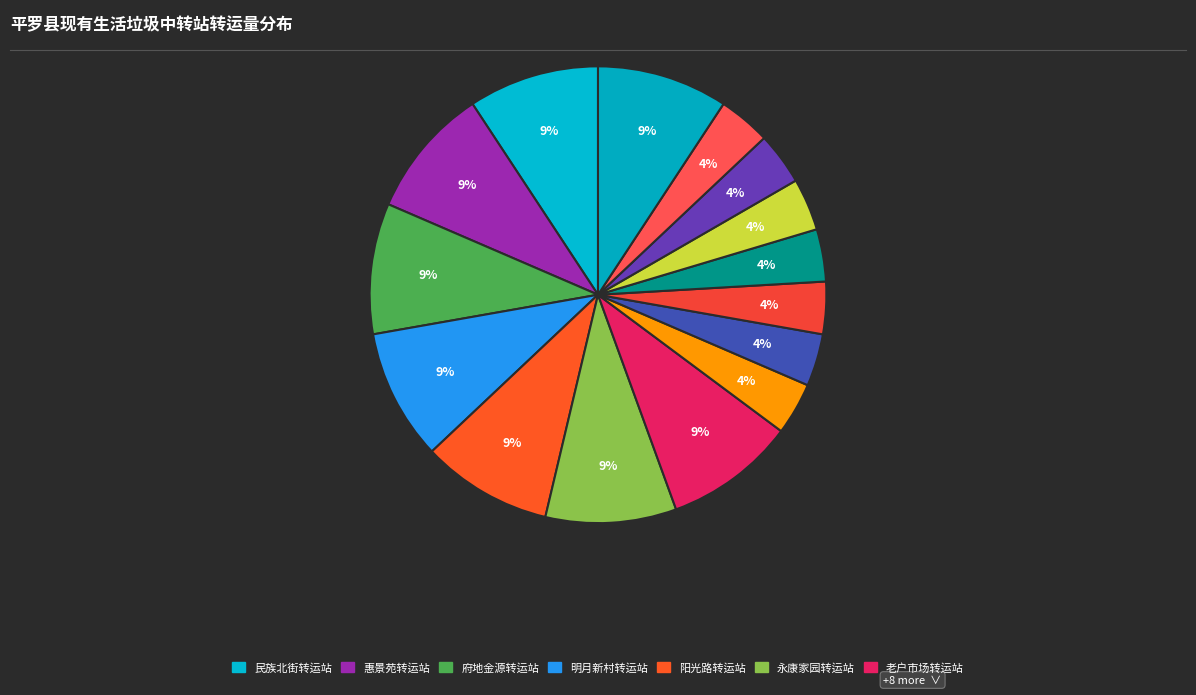

Is there a majority slice in this chart?

No